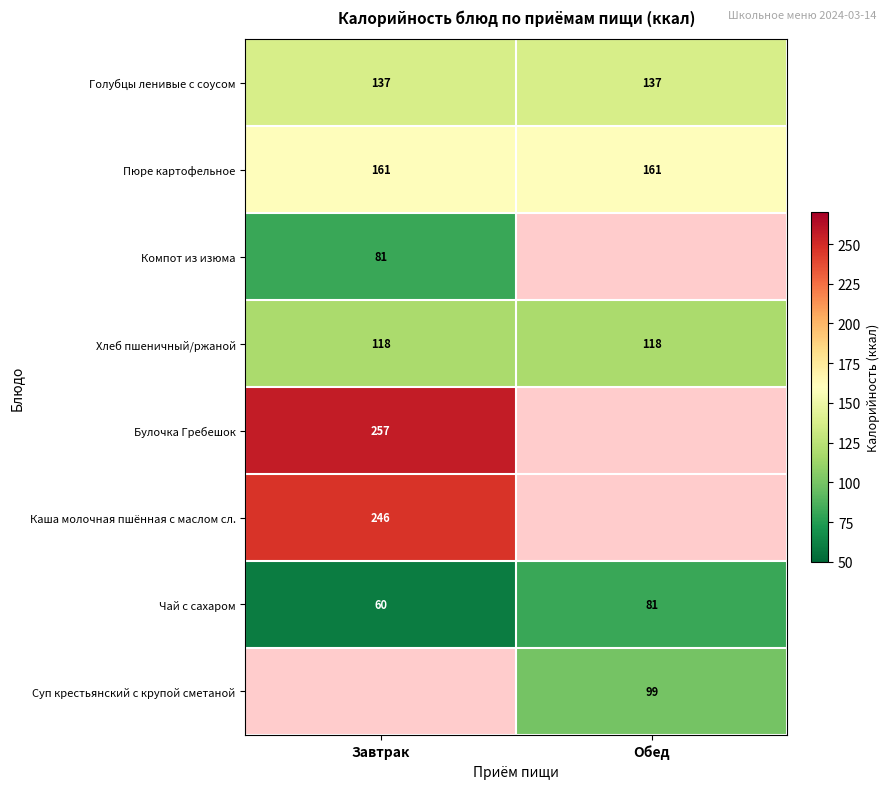

What is the spread (max minus min) of values at Завтрак?

197.0